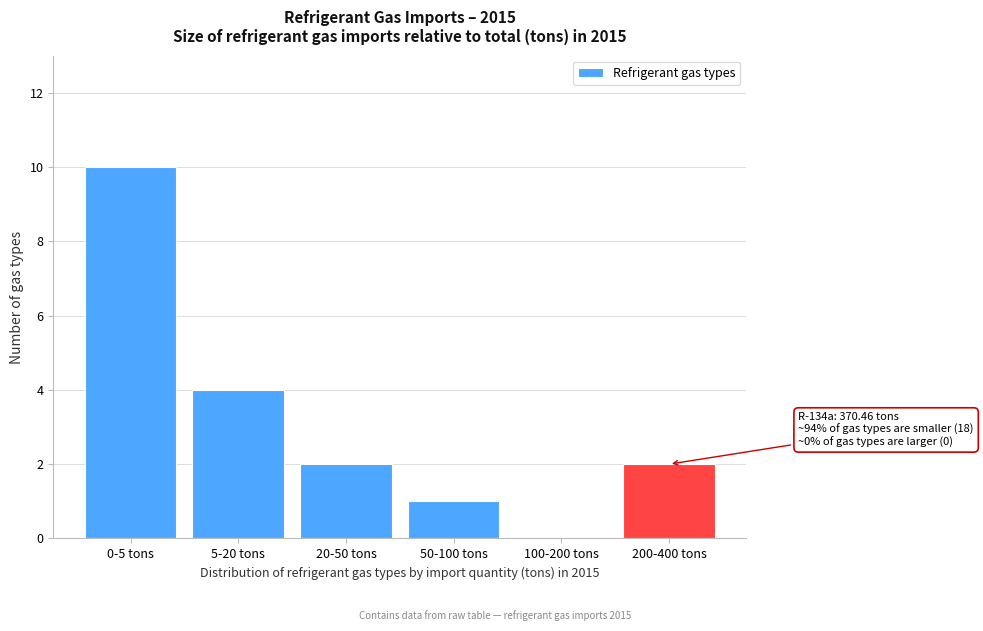

Reading left to right, extract all data points from this chart.

0-5 tons=10	5-20 tons=4	20-50 tons=2	50-100 tons=1	100-200 tons=0	200-400 tons=2